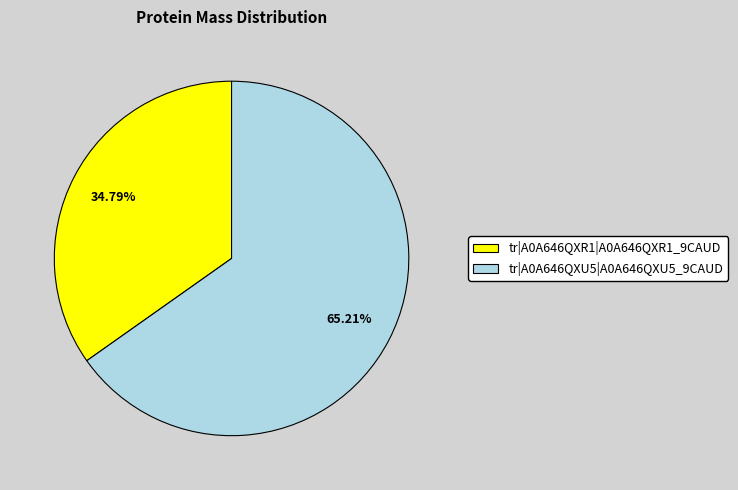

Do tr|A0A646QXR1|A0A646QXR1_9CAUD and tr|A0A646QXU5|A0A646QXU5_9CAUD together represent more than half of the pie?

Yes